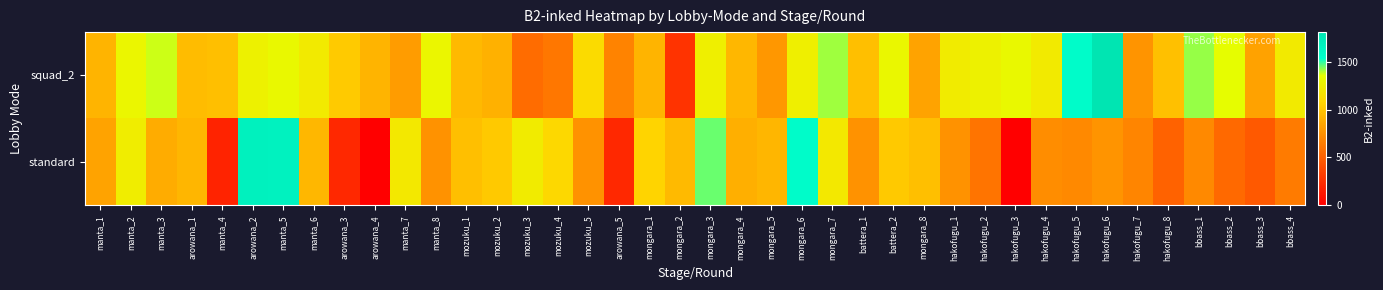

Which has a higher value, battera_2 or hakofugu_5?

hakofugu_5